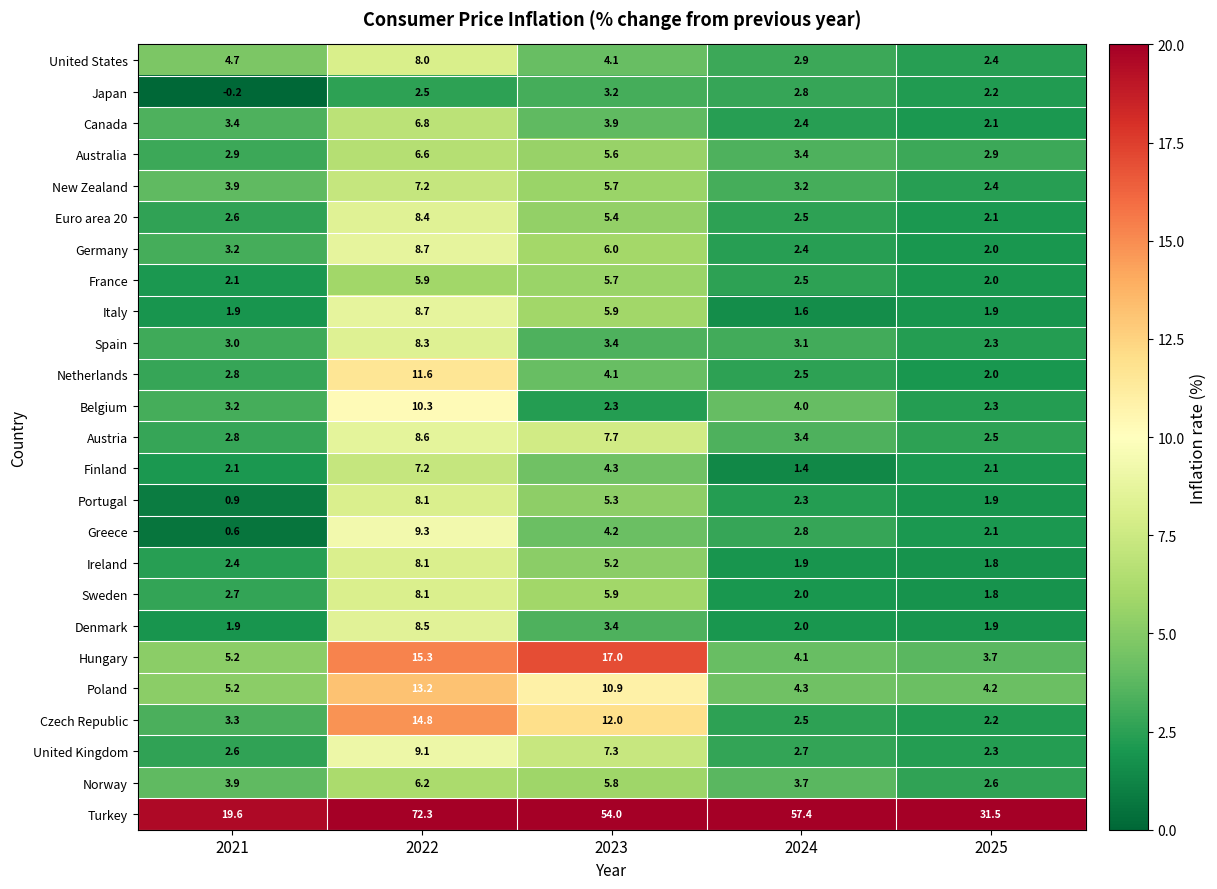

What is the difference between the maximum and minimum values in the Austria series?

6.1